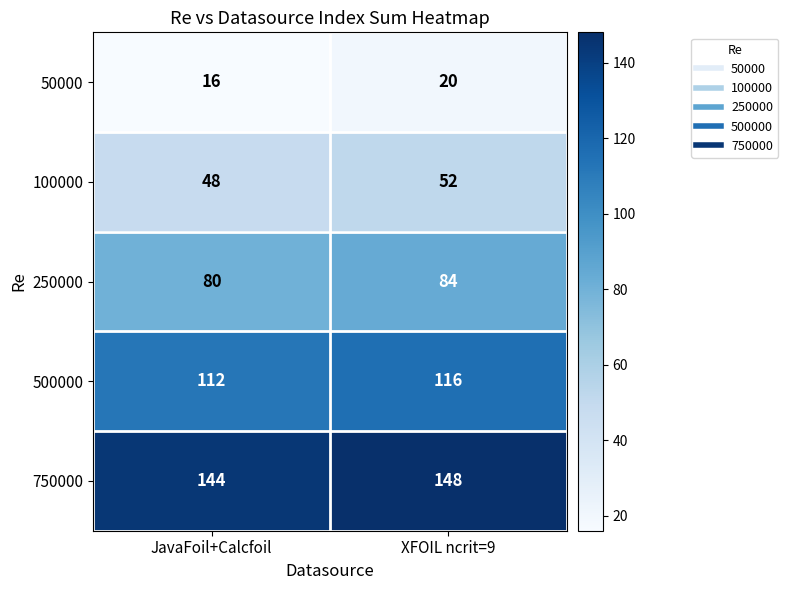

What is the total value across all series at JavaFoil+Calcfoil?

400